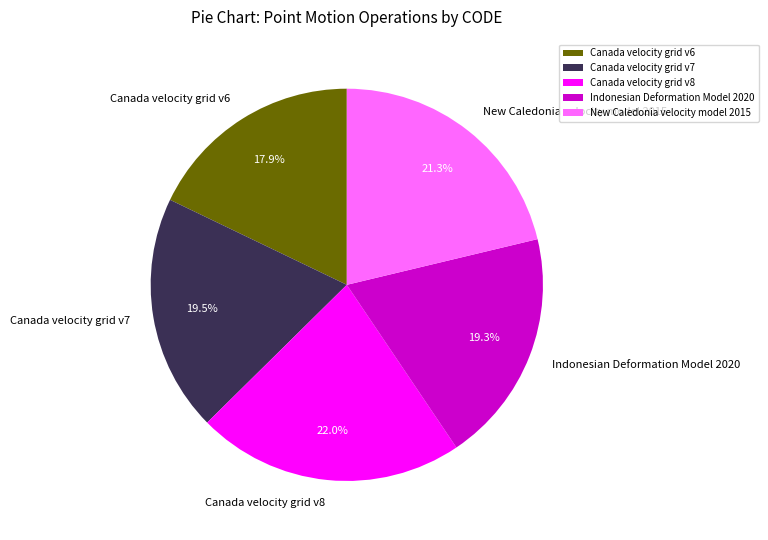

Is the sum of Canada velocity grid v8 and Indonesian Deformation Model 2020 greater than half?

No